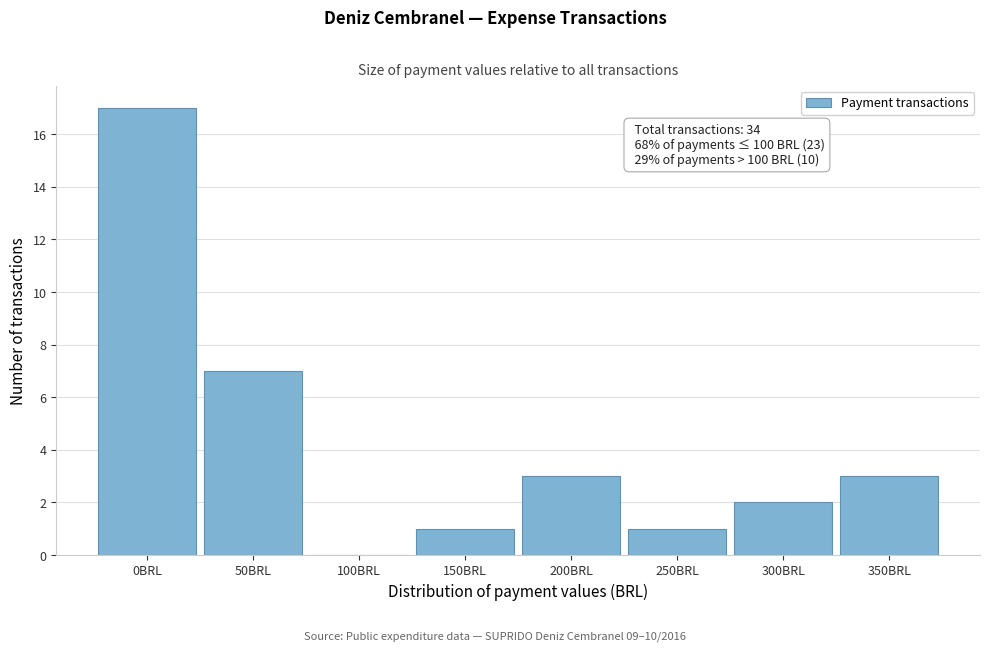

Reading left to right, extract all data points from this chart.

0BRL=17	50BRL=7	100BRL=0	150BRL=1	200BRL=3	250BRL=1	300BRL=2	350BRL=3